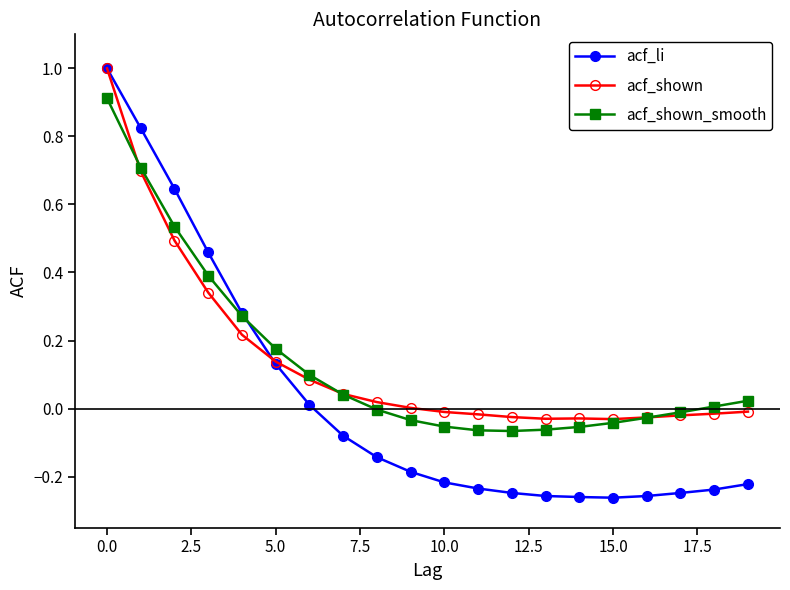

Which series has the widest spread of values?

acf_li